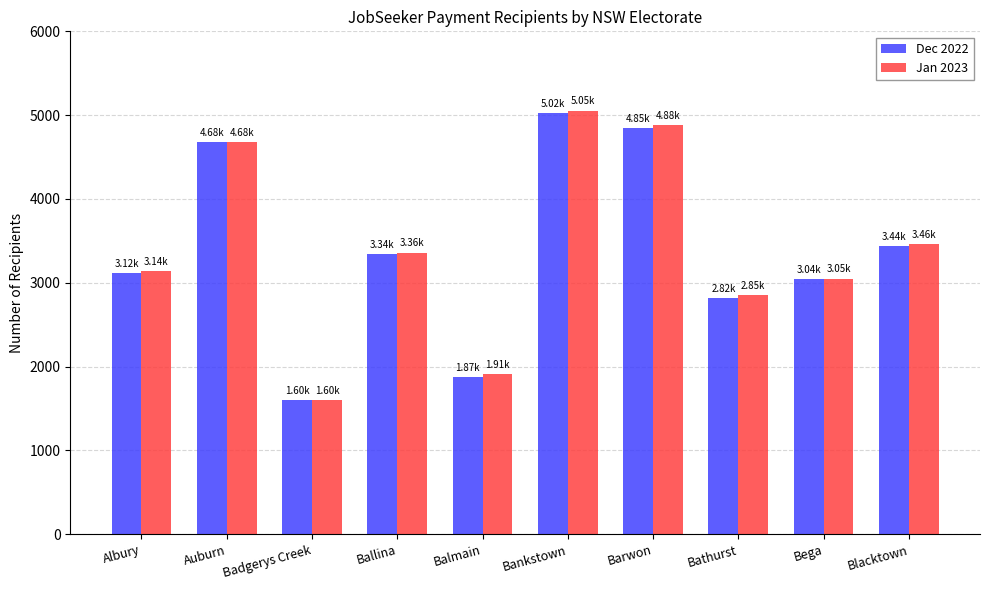

What is the minimum value for Dec 2022?

1596.4